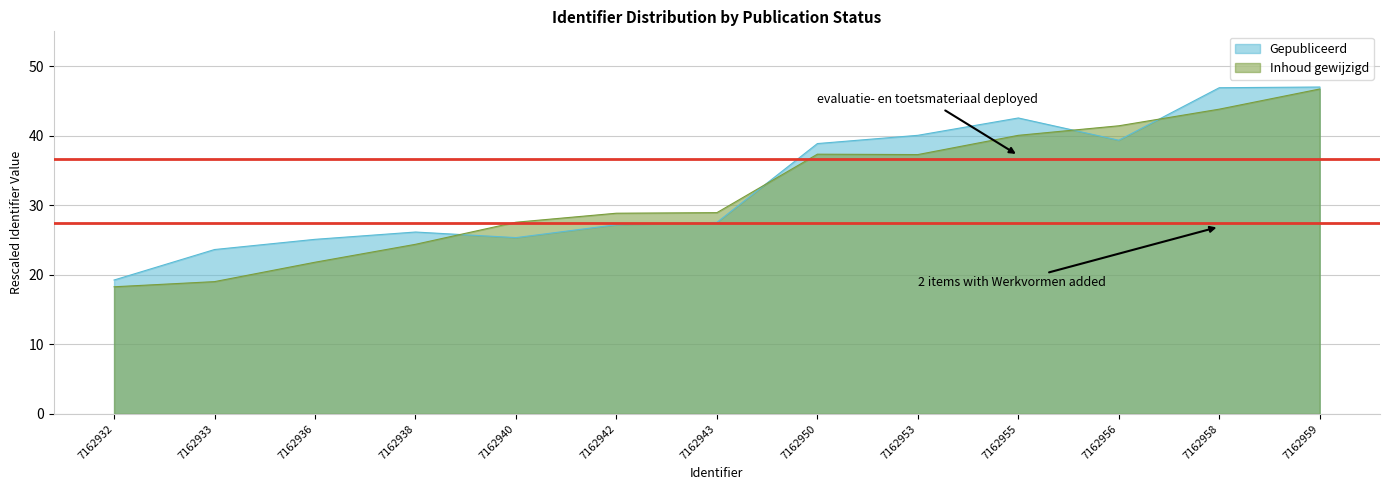

Is the value of Gepubliceerd at 7162942 greater than the value of Inhoud gewijzigd at 7162950?

No